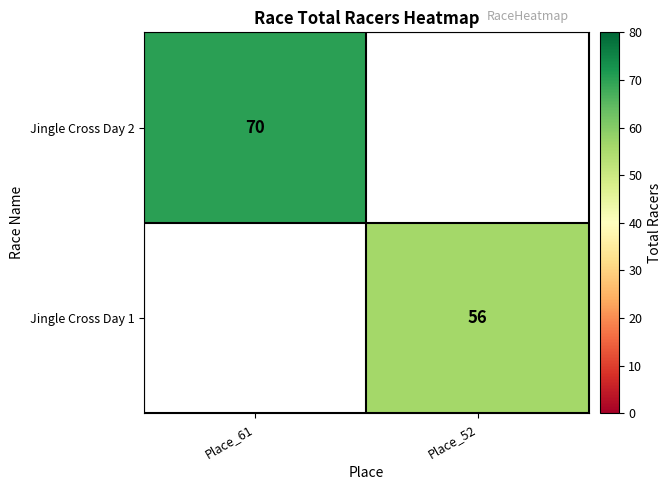

Is it true that Jingle Cross Day 2 equals 70 at Place_61?

True